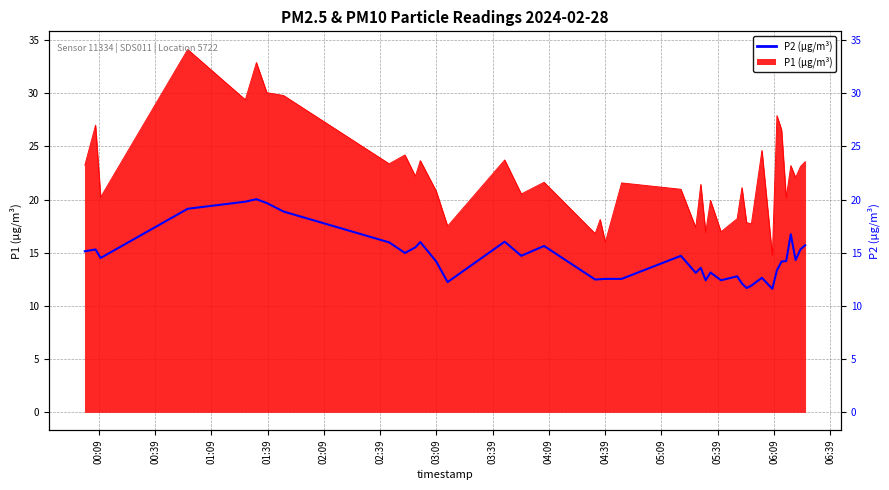

True or false: the data shows 8.2 at 15.

False